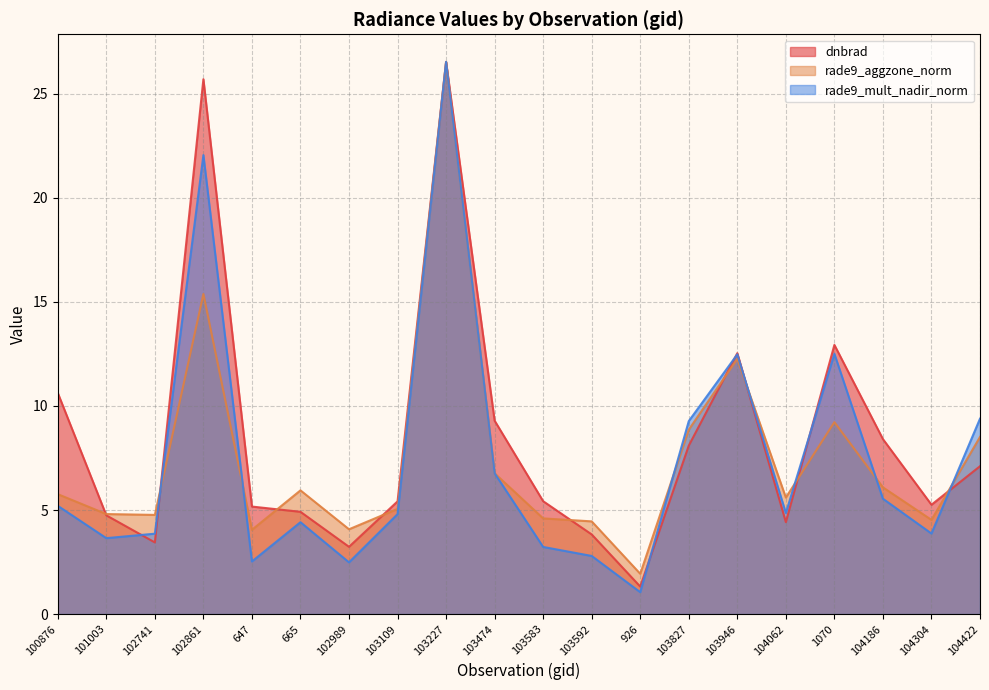

What position from the right is 103827?

7